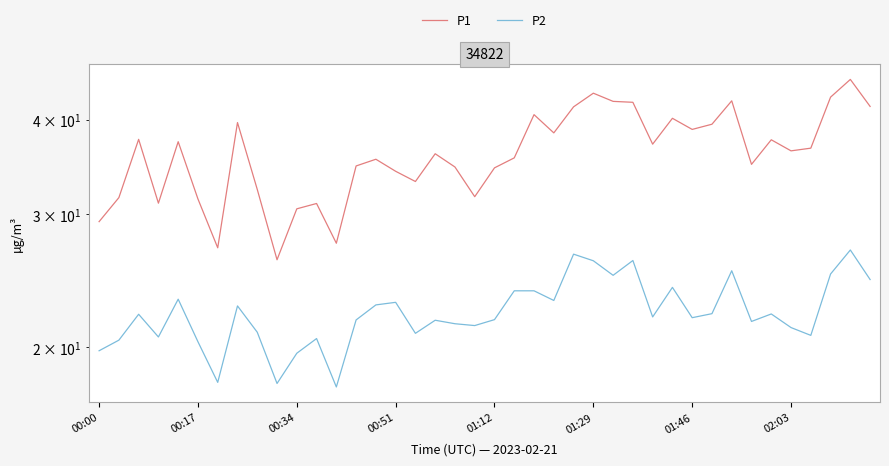

Is the value of P1 at 39 greater than the value of P2 at 30?

Yes